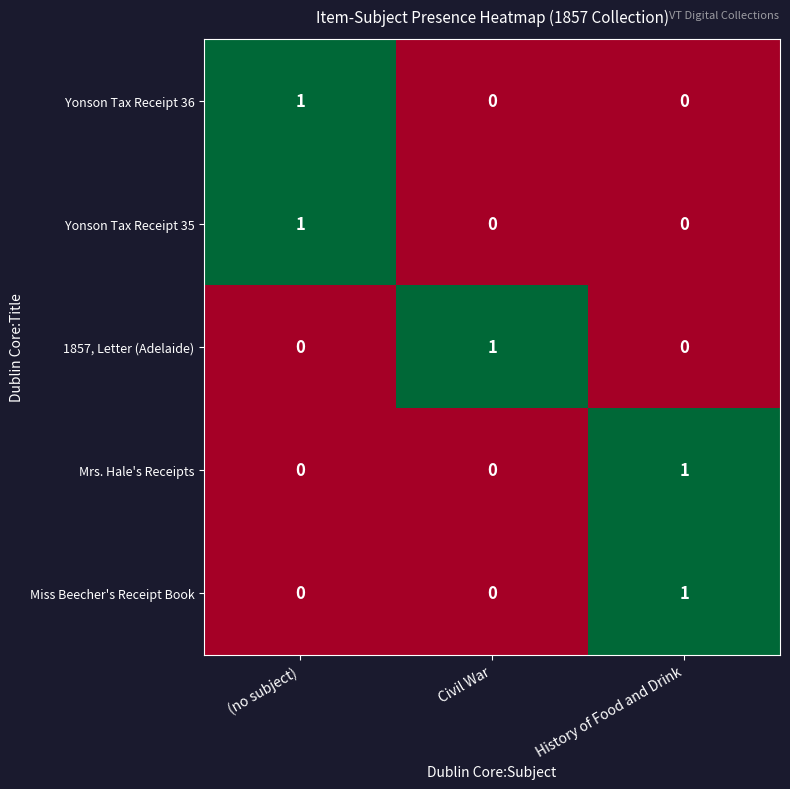

Reading right to left, what are all the values shown in this chart?

Yonson Tax Receipt 36: History of Food and Drink=0	Civil War=0	(no subject)=1
Yonson Tax Receipt 35: History of Food and Drink=0	Civil War=0	(no subject)=1
1857, Letter (Adelaide): History of Food and Drink=0	Civil War=1	(no subject)=0
Mrs. Hale's Receipts: History of Food and Drink=1	Civil War=0	(no subject)=0
Miss Beecher's Receipt Book: History of Food and Drink=1	Civil War=0	(no subject)=0